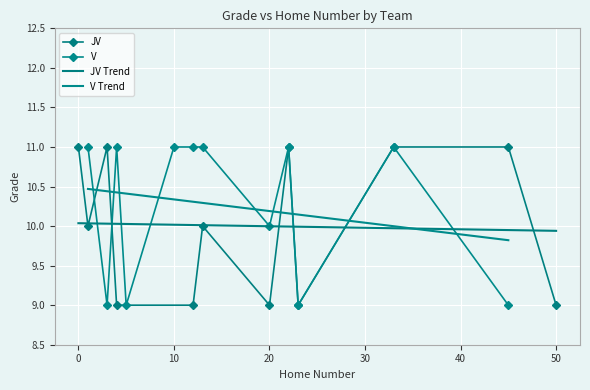

Reading right to left, extract all data points from this chart.

JV: 9	11	11	9	11	9	10	9	9	11	10	11
V: 9	11	9	11	10	11	11	11	9	11	9	11